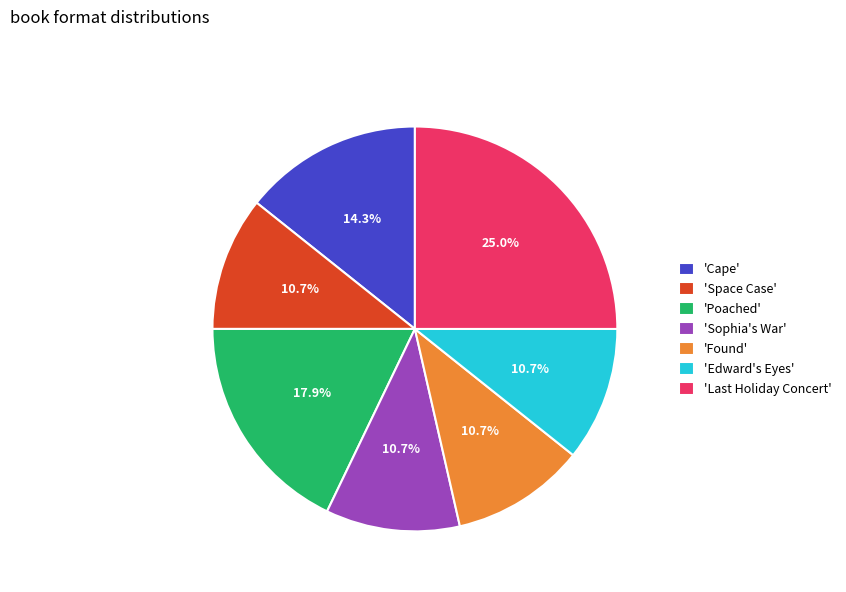

What is the total percentage of 'Space Case' and 'Cape'?

25.0%